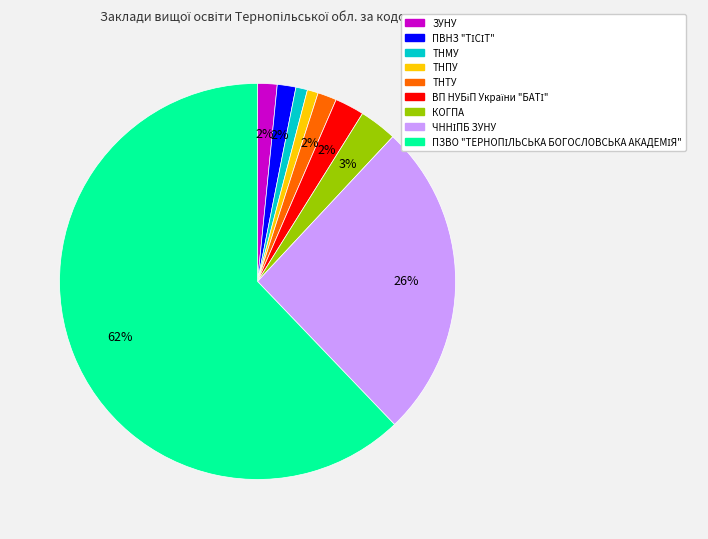

What percentage is the КОГПА slice, to the nearest percent?

3%